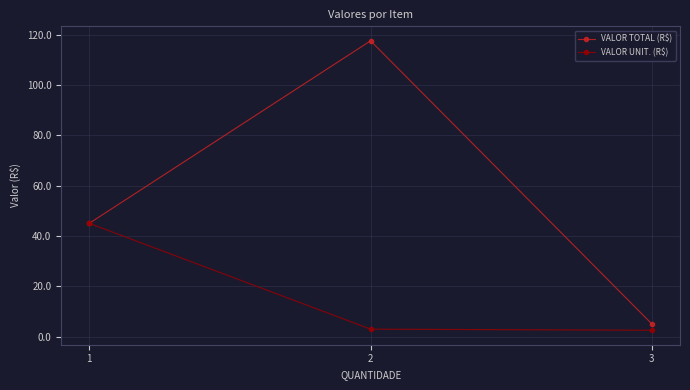

At 2, list the series in order from smallest to largest.

VALOR UNIT. (R$), VALOR TOTAL (R$)